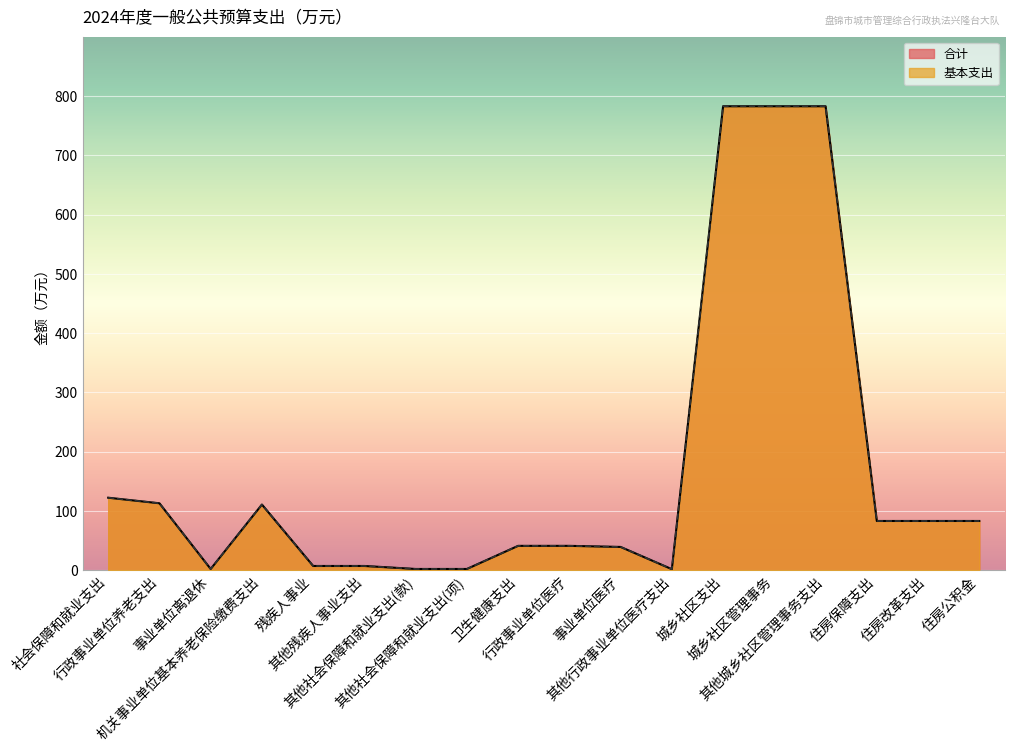

What position from the right is 卫生健康支出?

10